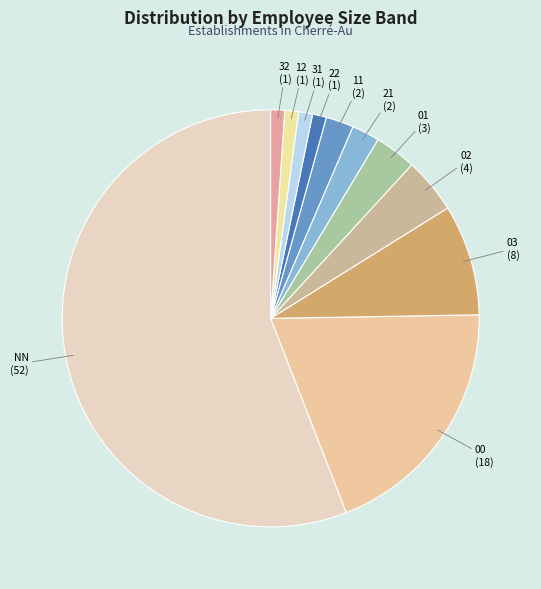

Is it true that NN is 14% of the pie?

False